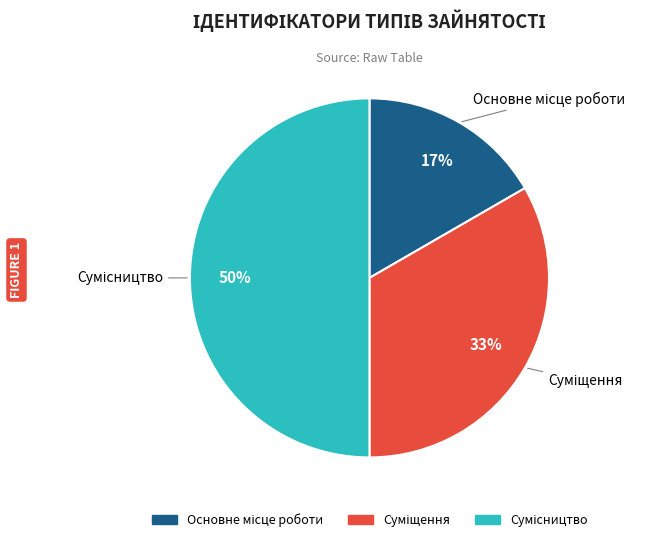

To the nearest percent, what is the average slice percentage?

33%